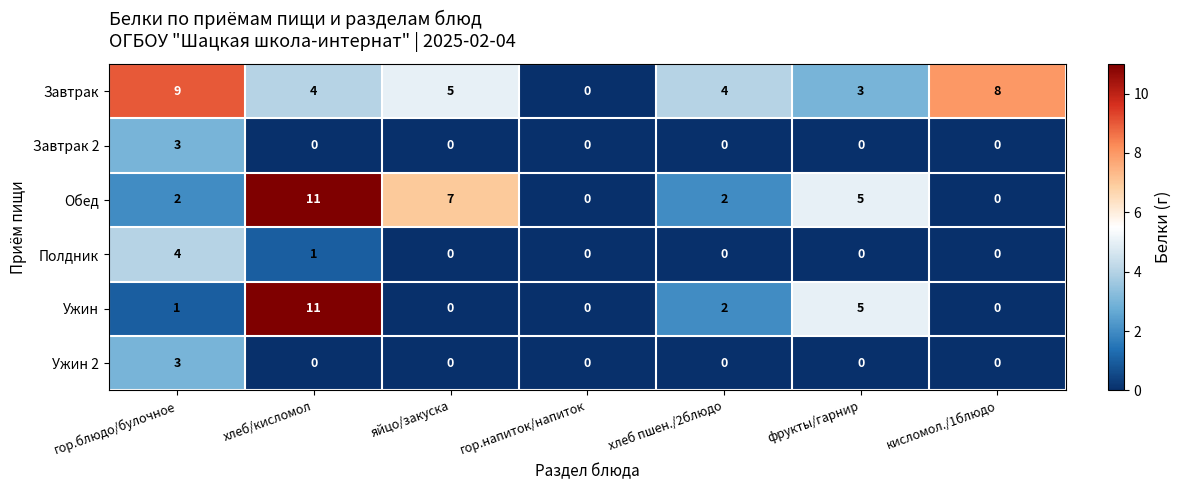

Count the Полдник values in the range 0 to 1.

6